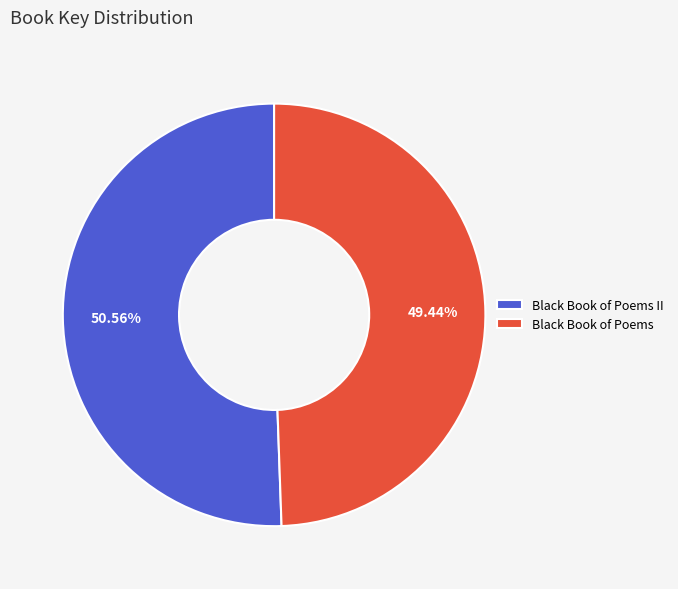

What is the majority slice?

Black Book of Poems II